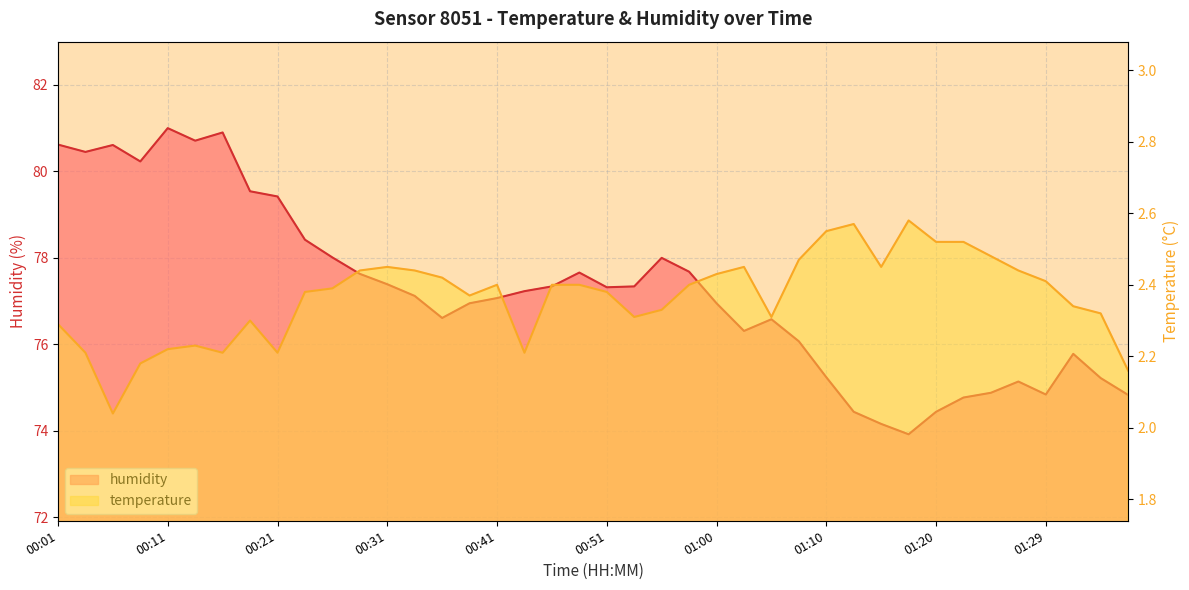

Reading left to right, transcribe all the data shown in this chart.

temperature: 2.3	2.2	2.0	2.2	2.2	2.2	2.2	2.3	2.2	2.4	2.4	2.4	2.5	2.4	2.4	2.4	2.4	2.2	2.4	2.4	2.4	2.3	2.3	2.4	2.4	2.5	2.3	2.5	2.5	2.6	2.5	2.6	2.5	2.5	2.5	2.4	2.4	2.3	2.3	2.2
humidity: 80.6	80.5	80.6	80.2	81.0	80.7	80.9	79.5	79.4	78.4	78.0	77.6	77.4	77.1	76.6	77.0	77.1	77.2	77.3	77.7	77.3	77.3	78.0	77.7	77.0	76.3	76.6	76.1	75.2	74.4	74.2	73.9	74.4	74.8	74.9	75.1	74.8	75.8	75.2	74.8